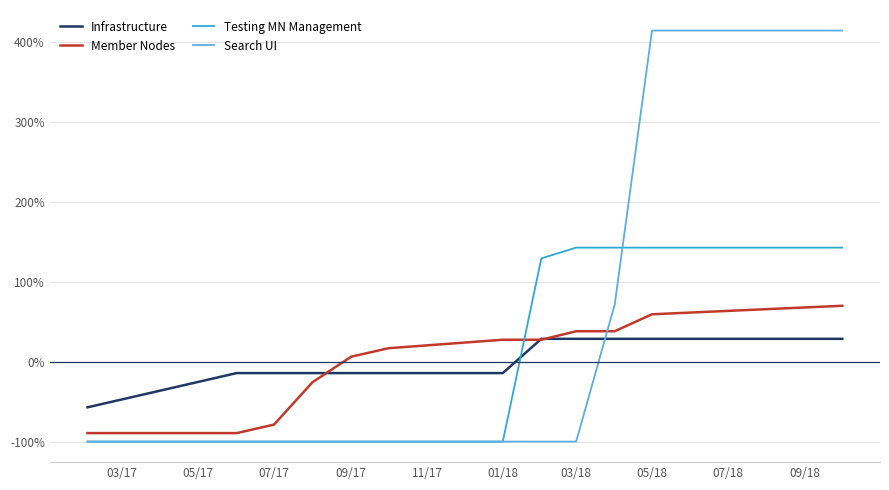

List the series in order of their peak value, lowest first.

Infrastructure, Member Nodes, Testing MN Management, Search UI